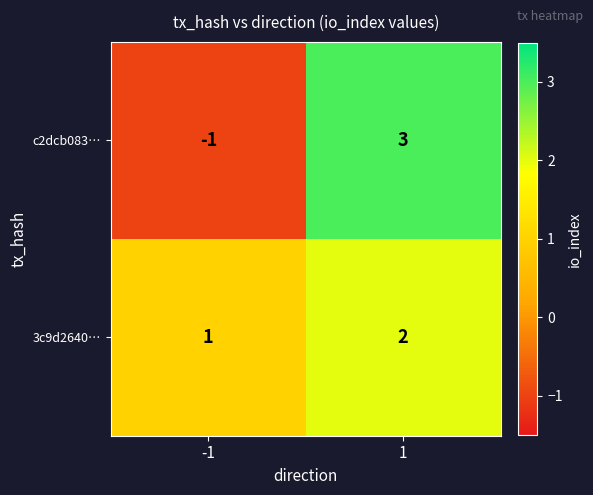

Is the value of c2dcb083… at 1 greater than the value of 3c9d2640… at 1?

Yes